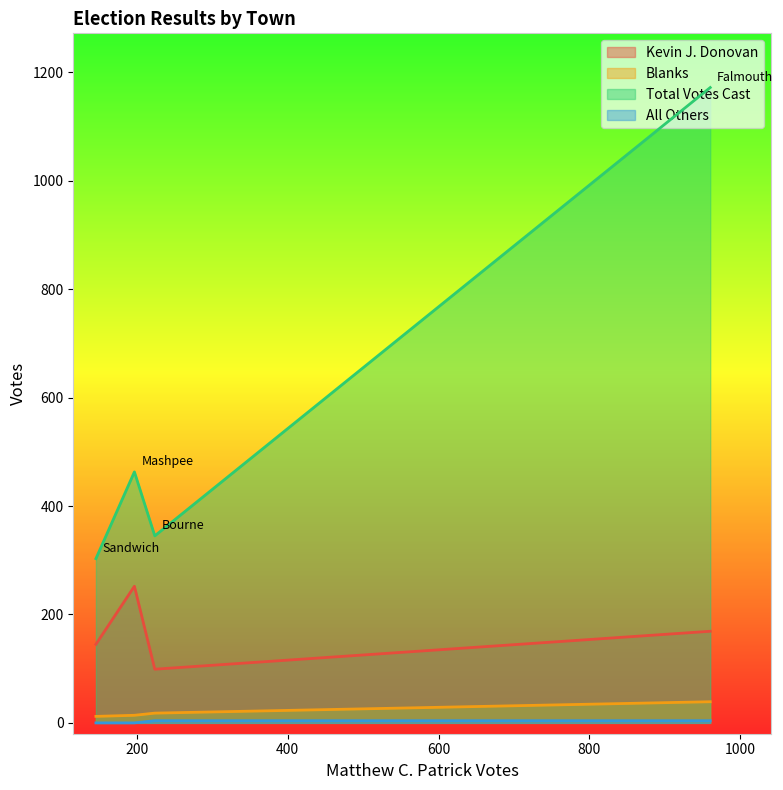

True or false: Blanks and All Others cross at least once.

False